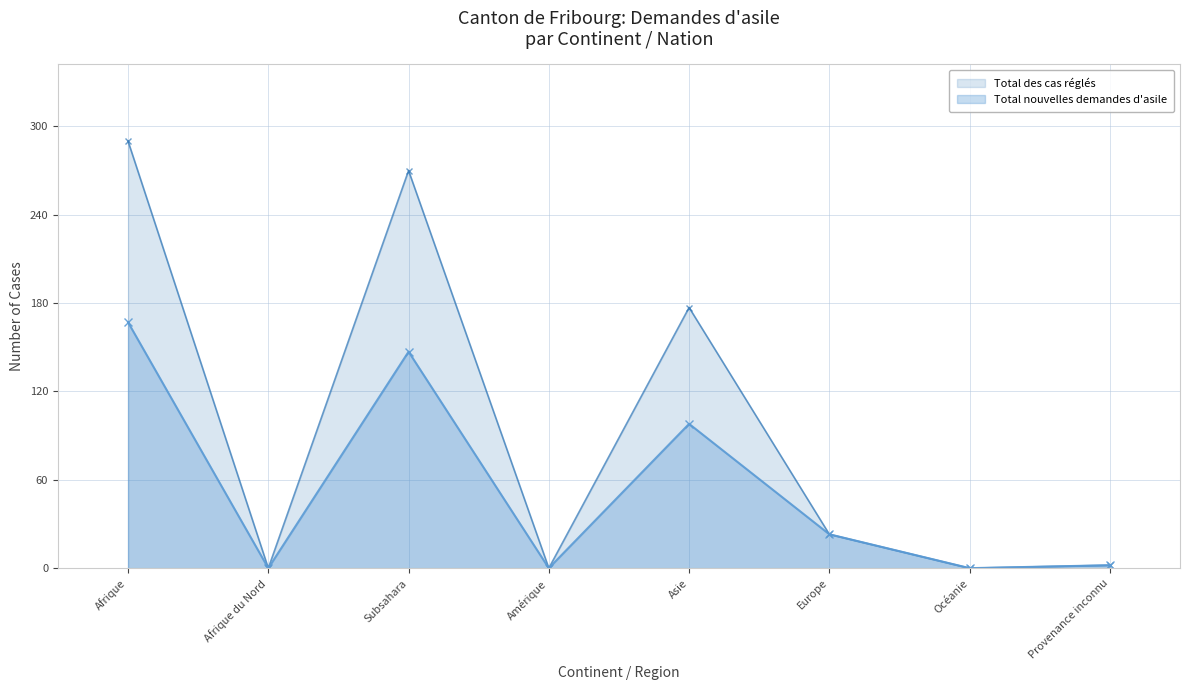

Reading left to right, list all the values displayed in this chart.

Total nouvelles demandes d'asile: 167	0	147	0	98	23	0	2
Total des cas réglés: 290	0	270	0	177	23	0	2